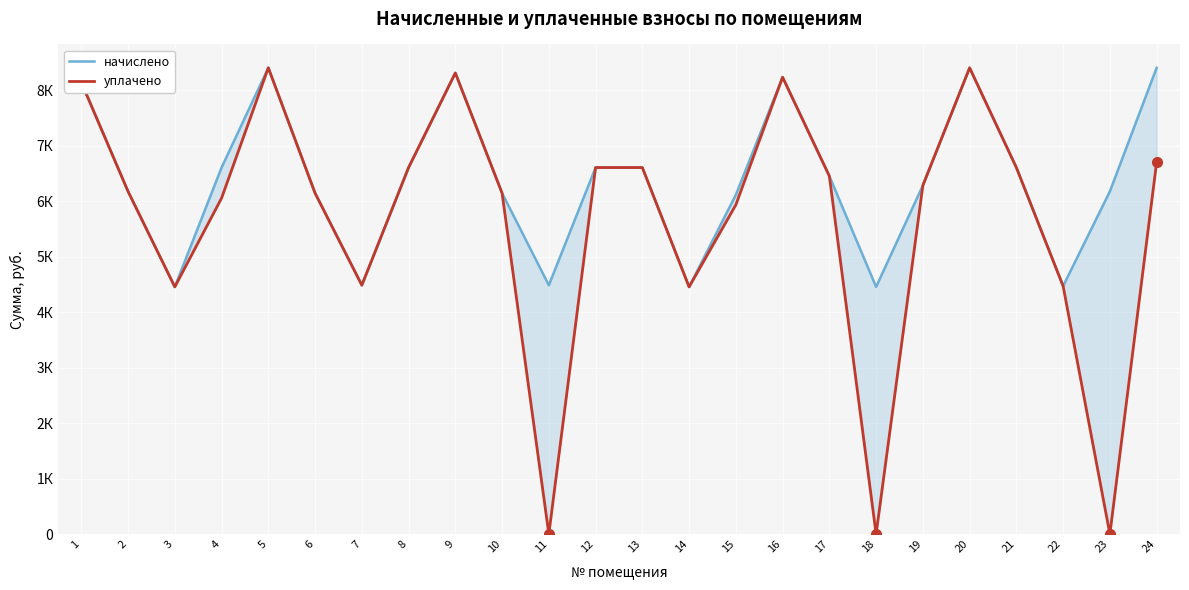

Which has a higher value, 16 or 12?

16